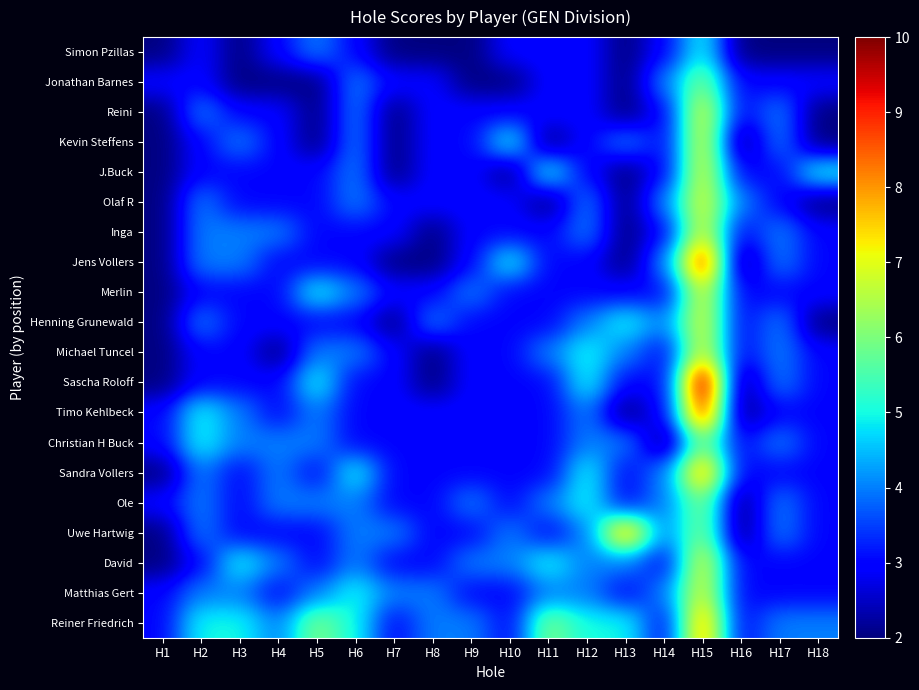

At which category is the sum across all series the highest?

H15